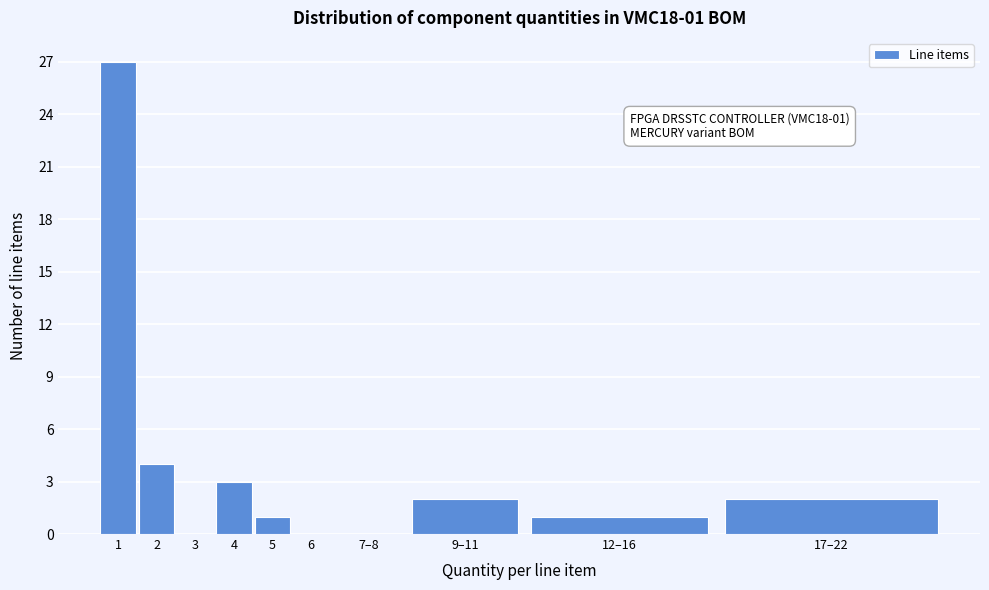

Reading left to right, extract all data points from this chart.

1=27	2=4	3=0	4=3	5=1	6=0	7–8=0	9–11=2	12–16=1	17–22=2